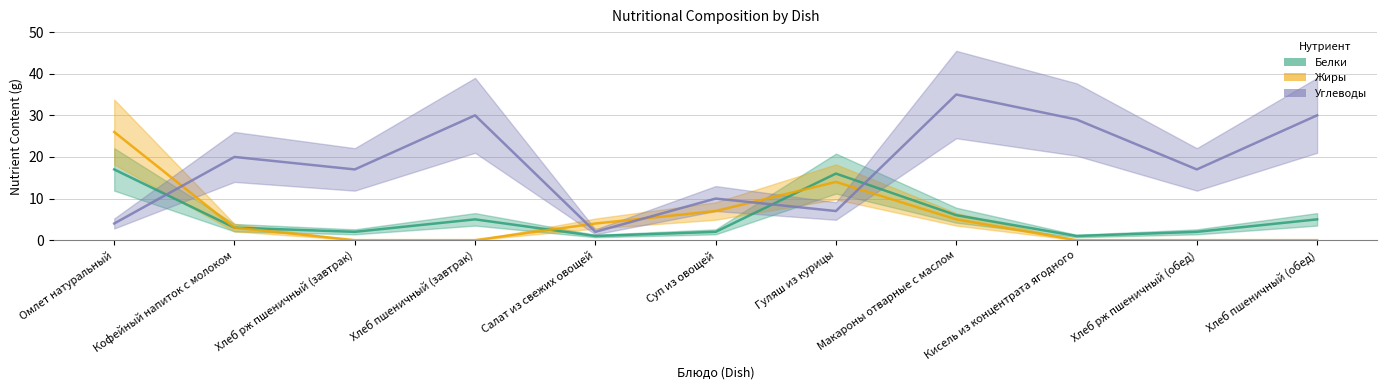

Between Кисель из концентрата ягодного and Хлеб рж пшеничный (обед), which series saw the biggest shift?

Углеводы